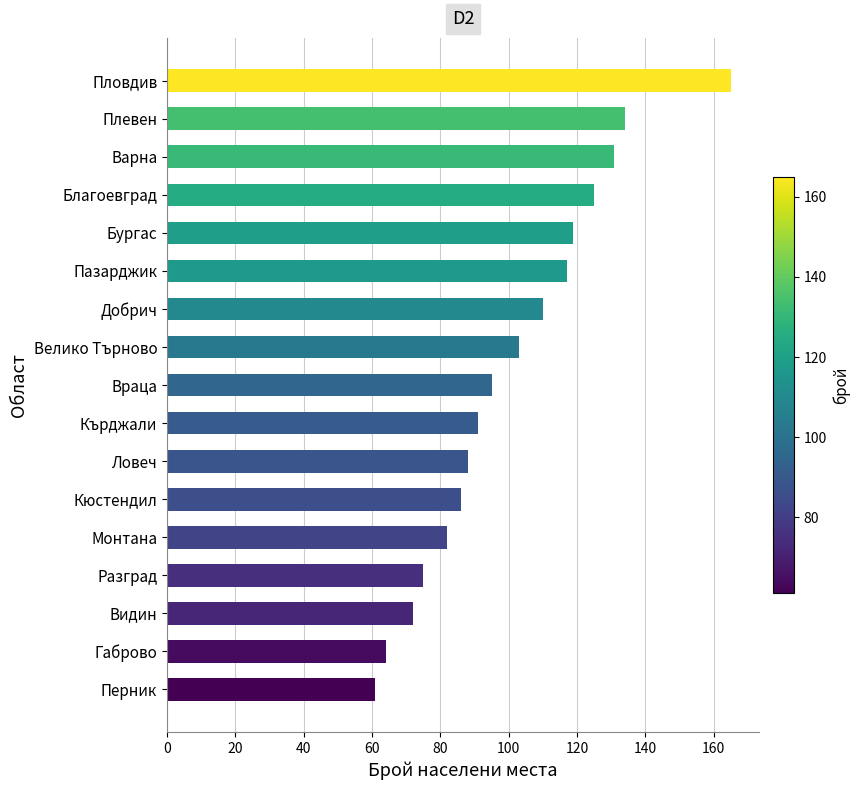

Approximately how many times larger is the value at Ловеч compared to Велико Търново?

0.9